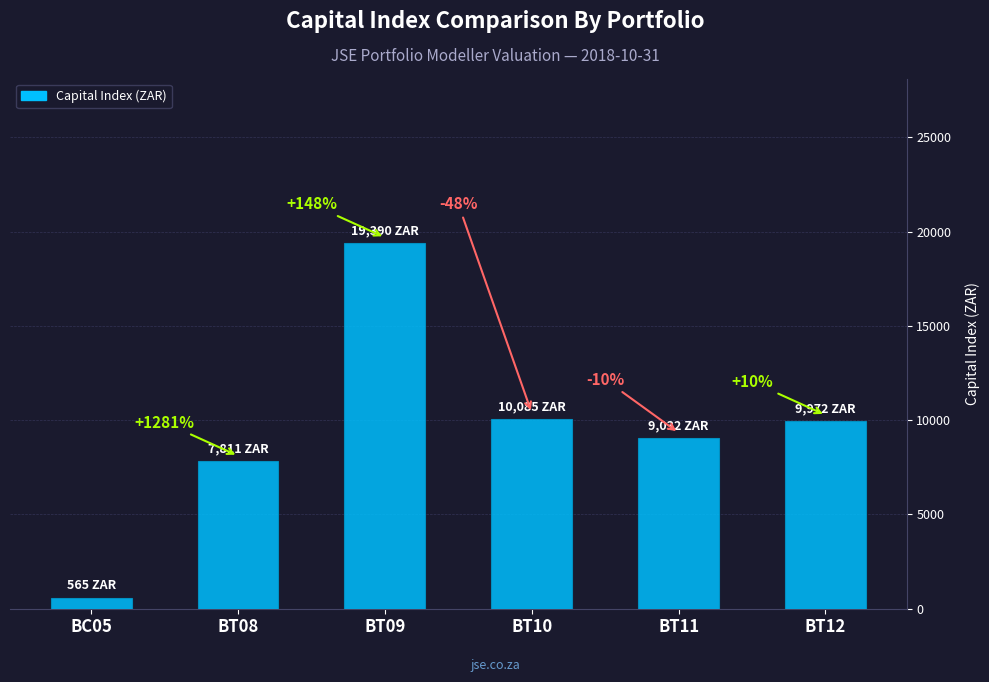

What is the difference between the values at BT12 and BC05?

9406.7